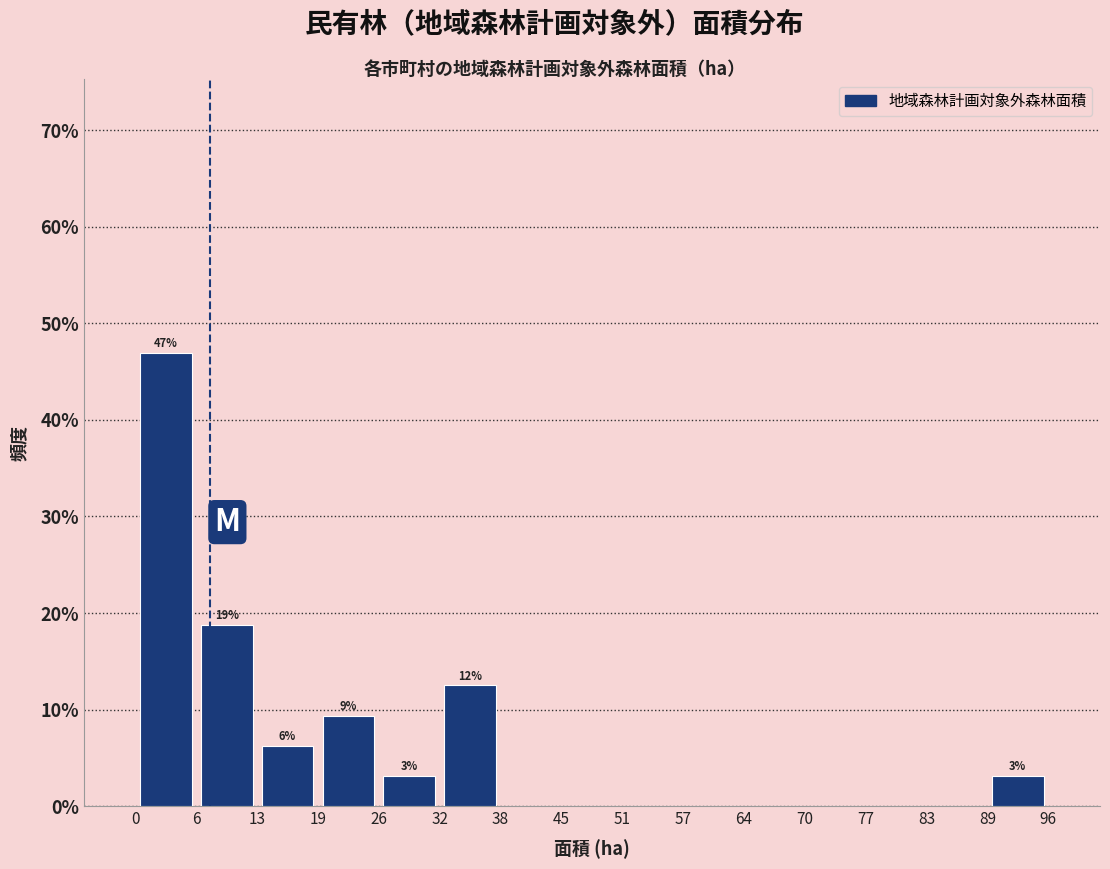

Which range on the x-axis has the tallest bar?

0 to 6